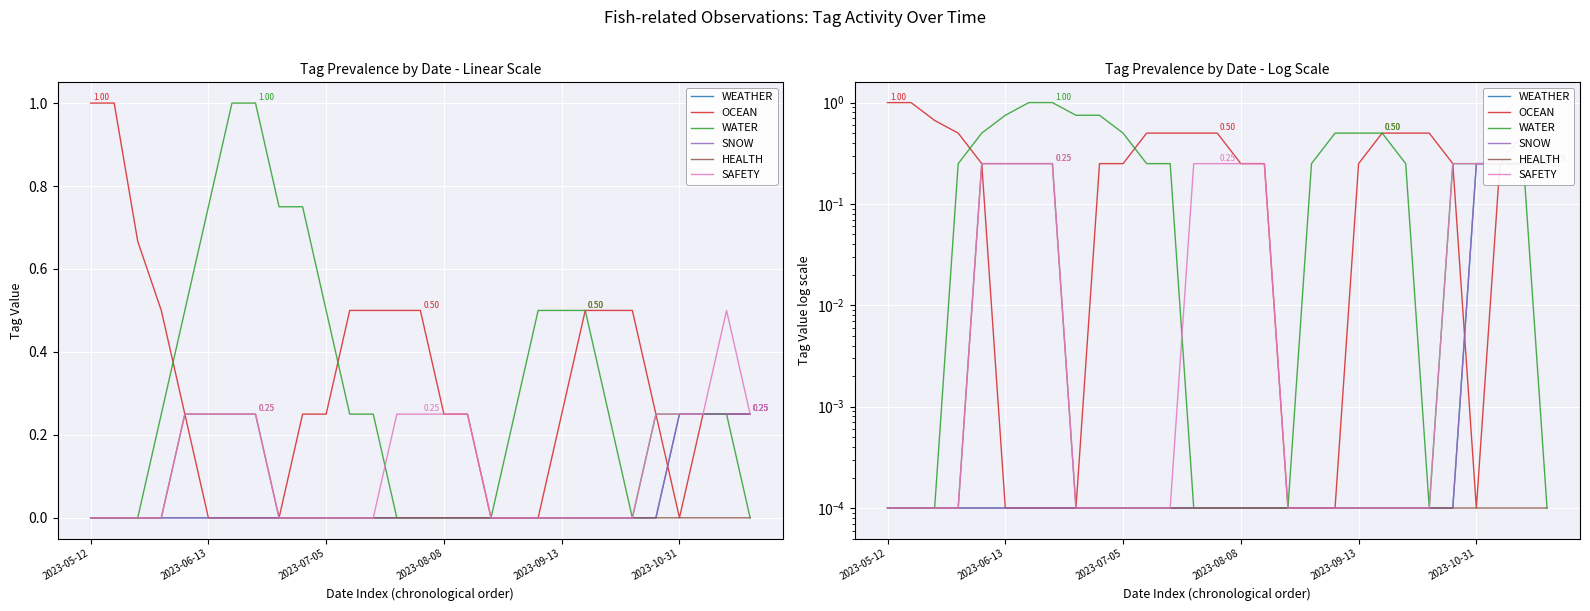

How many intersections are there between WATER and OCEAN?

2